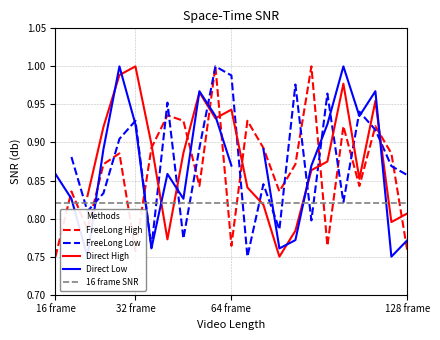

How many times do 16 frame SNR and FreeLong High cross each other?

10